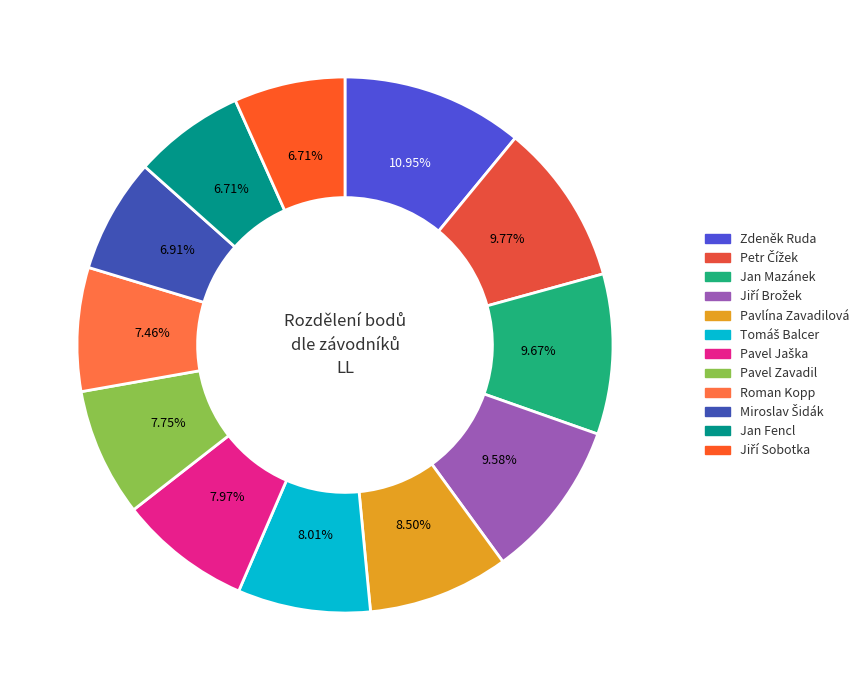

Does Roman Kopp account for over 50% of the chart?

No